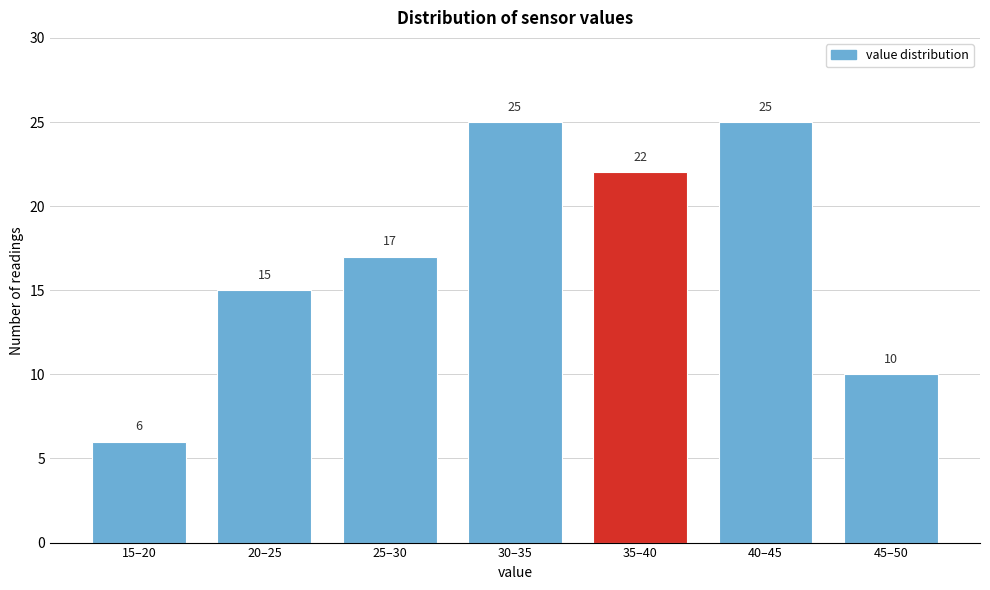

Reading left to right, list all the values displayed in this chart.

6	15	17	25	22	25	10